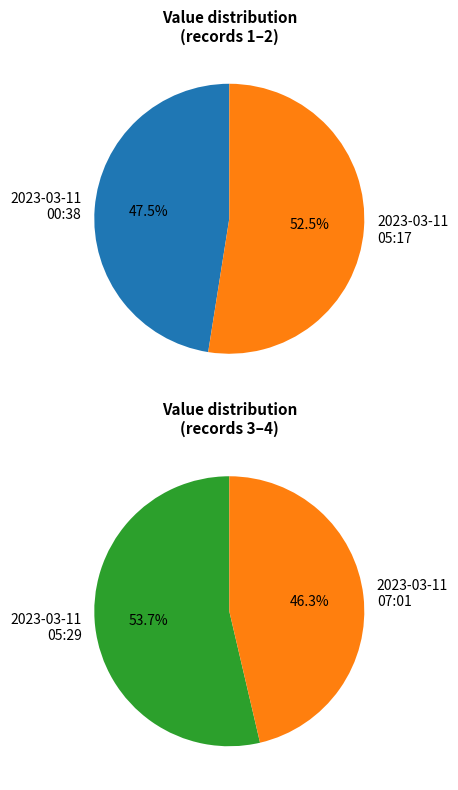

True or false: 2023-03-11T05:17:50.182Z accounts for 26% of the total.

True